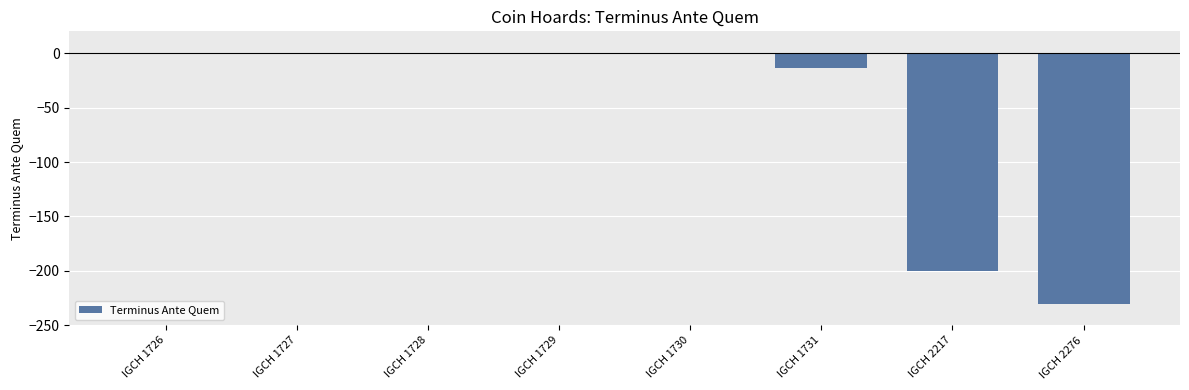

Which has a higher value, IGCH 1726 or IGCH 1731?

IGCH 1726